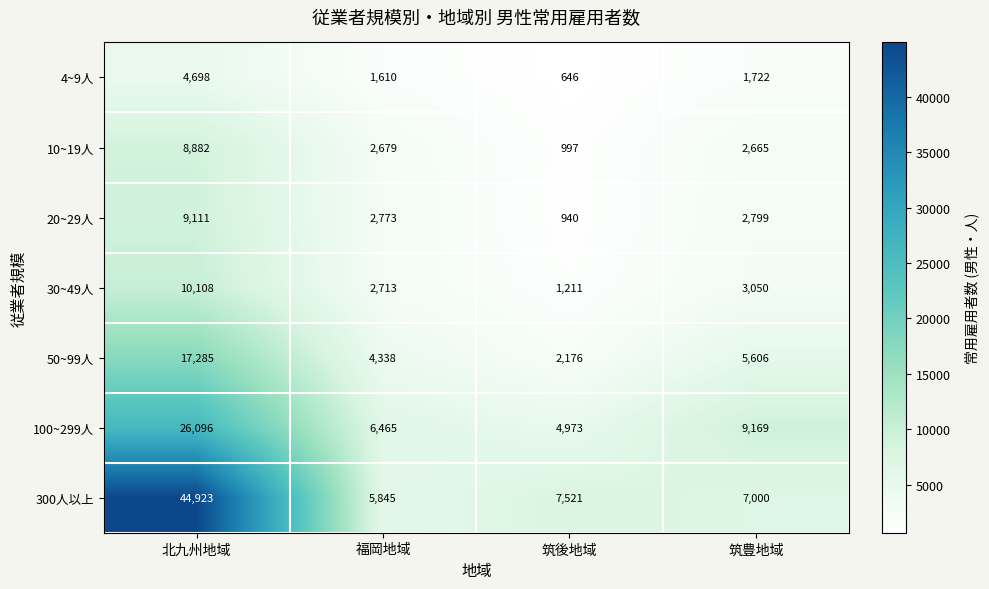

The value of 50~99人 at 福岡地域 is 2233. True or false?

False